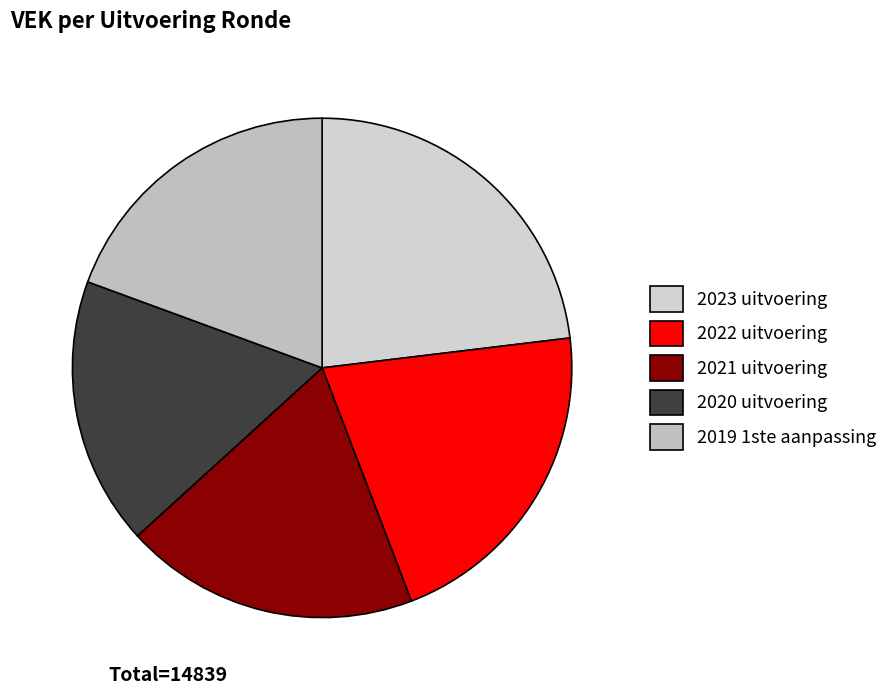

To the nearest percent, what portion does 2021 uitvoering represent?

19%